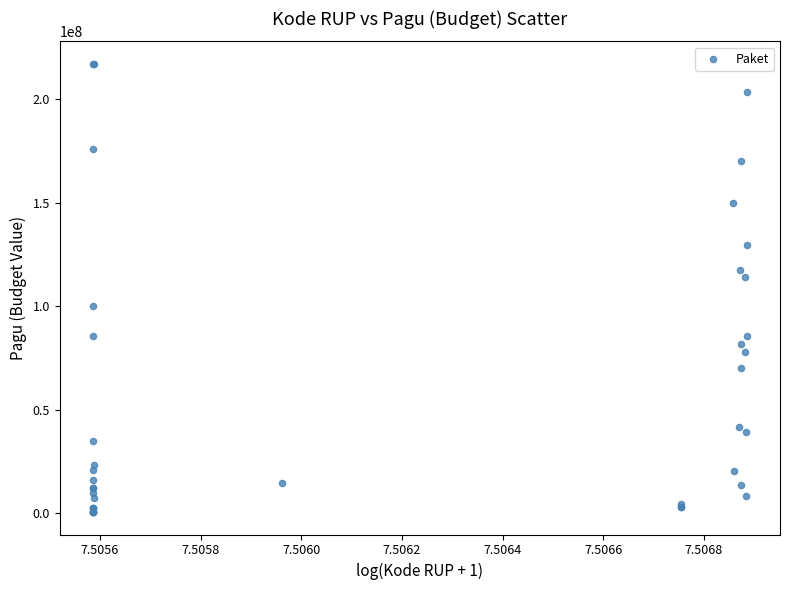

What Y value in the scatter plot is closest to 108830000?

114296000